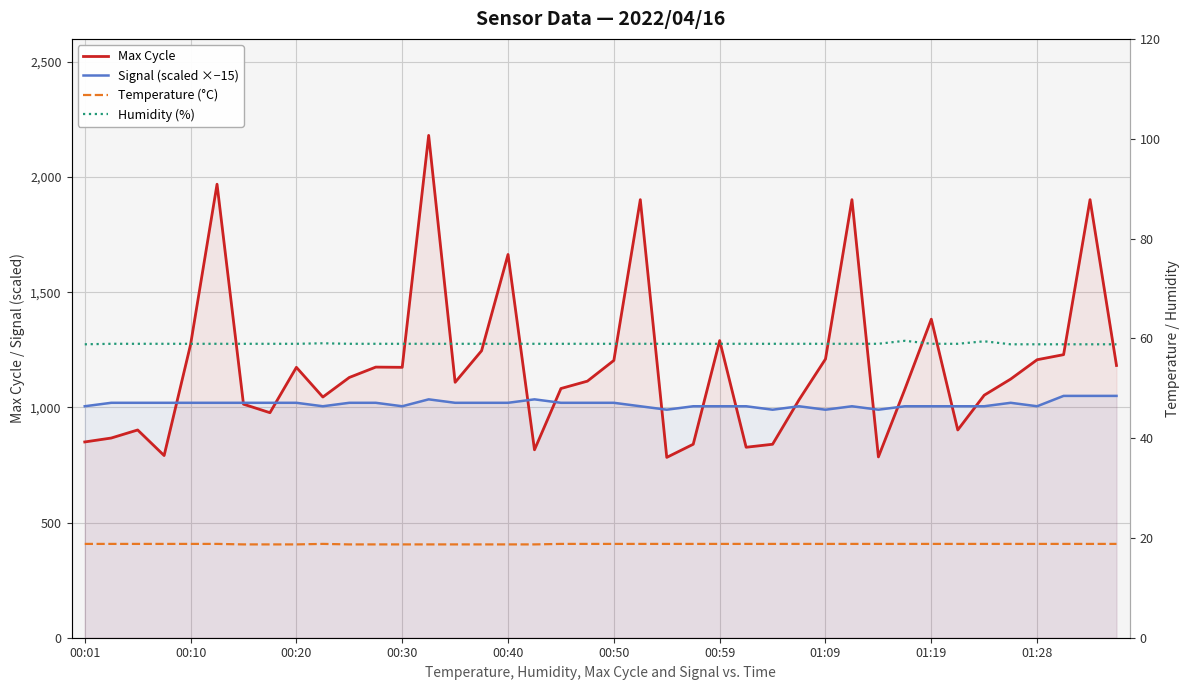

Which category has the highest value in the Signal (scaled ×−15) series?

37